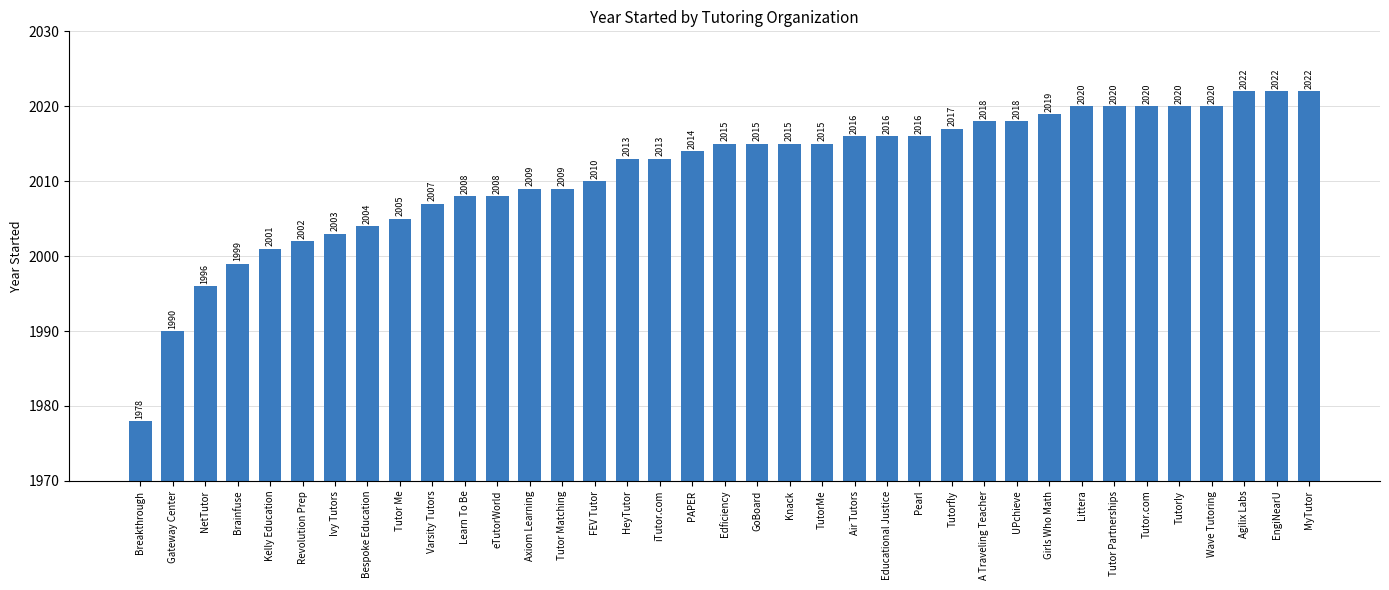

What is the change in value from PAPER to Air Tutors?

+2